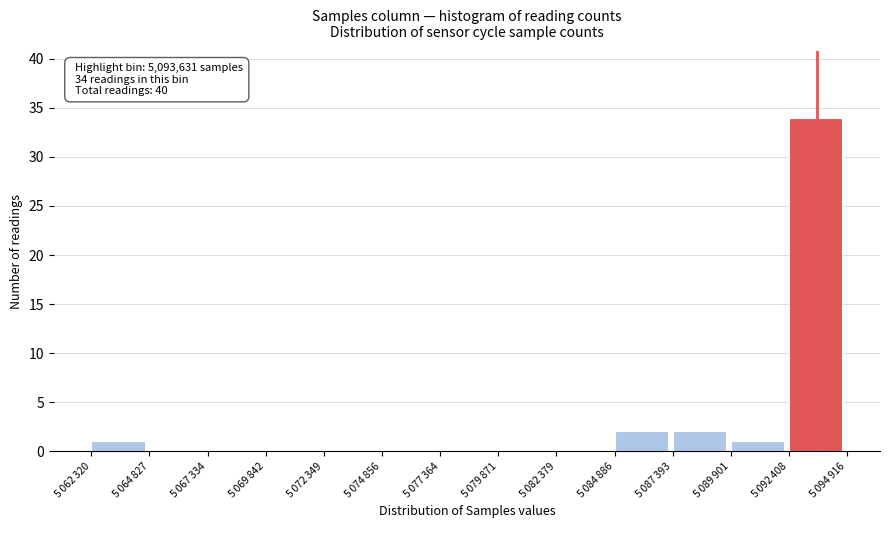

What is the greatest value displayed?

34